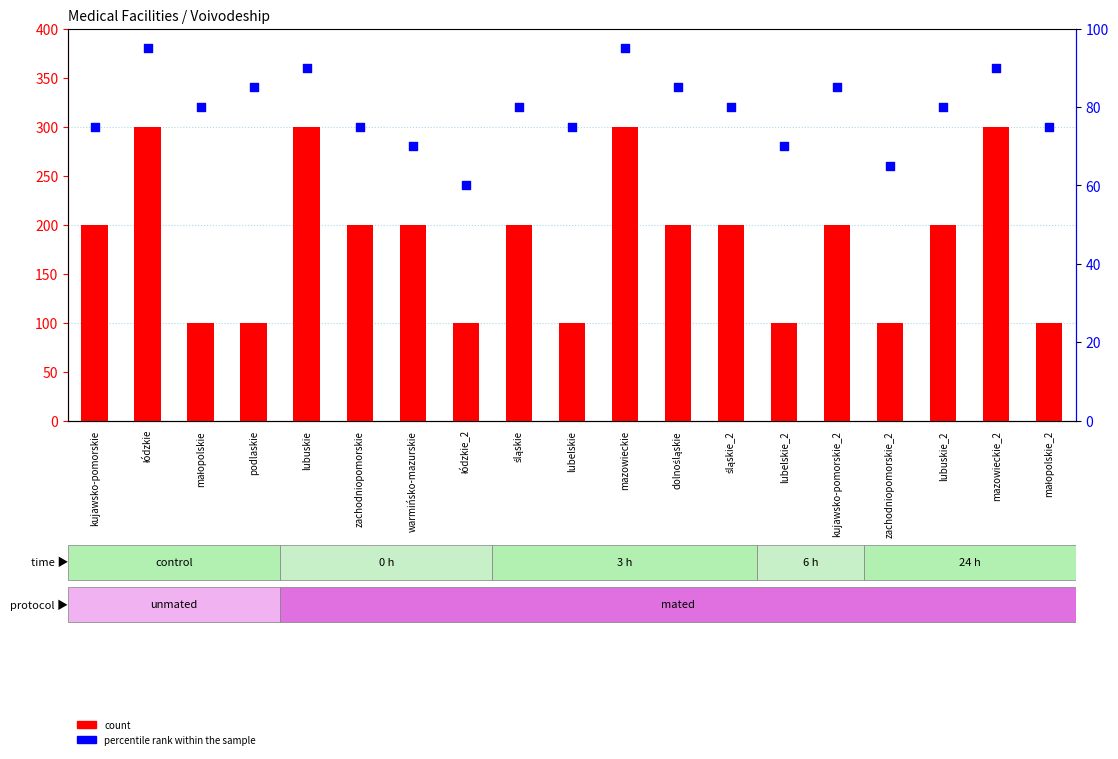

At how many categories does at least one series exceed 288?

4